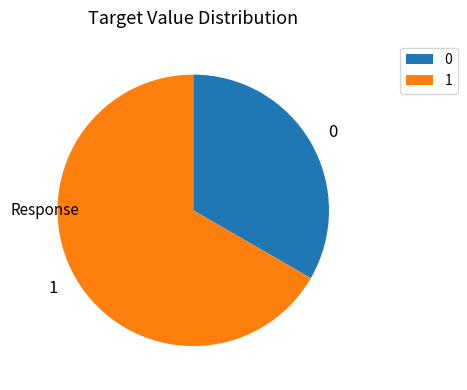

Count the number of slices in the pie.

2